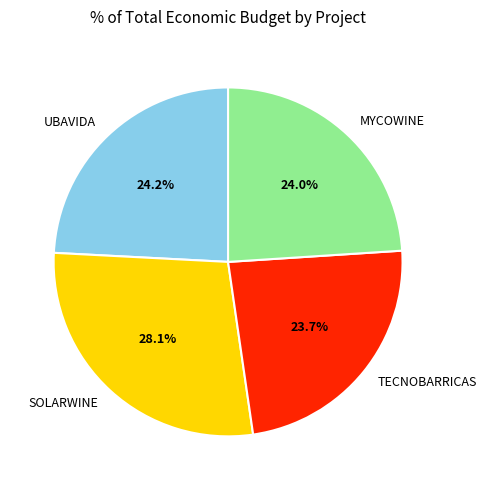

Is there any slice that represents more than half of the pie?

No